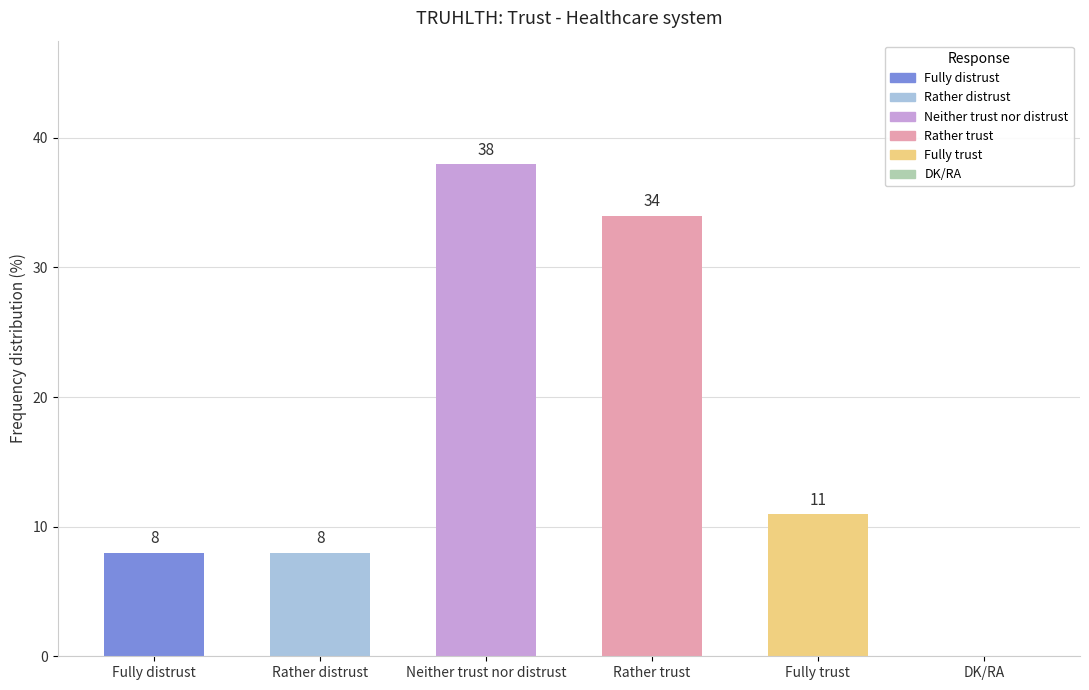

What is the change in value from Fully distrust to Fully trust?

+3